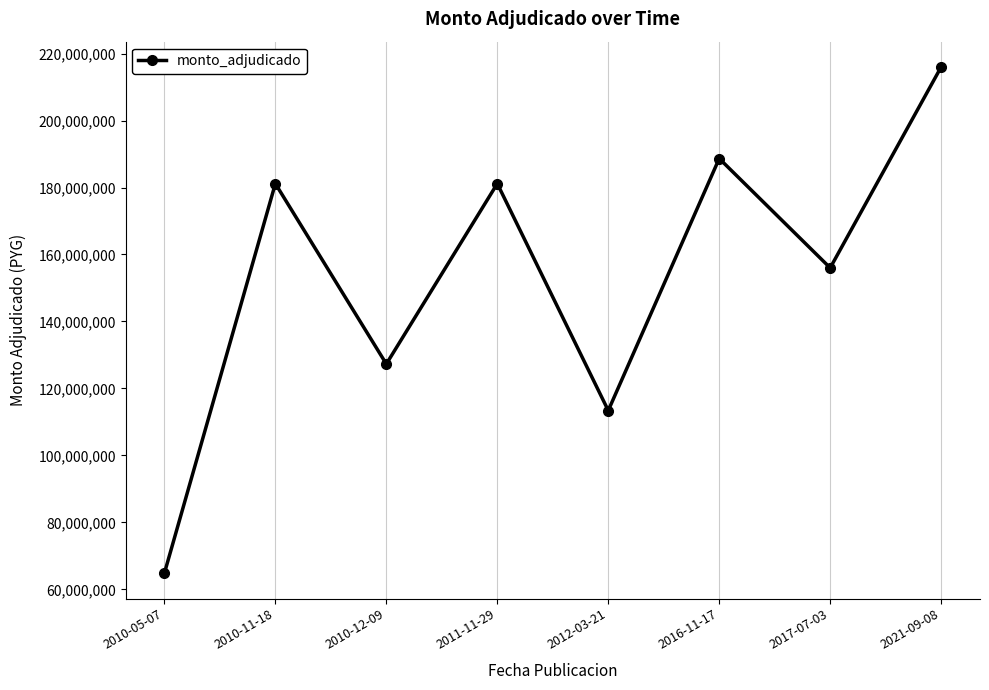

What position from the right is 2010-05-07?

8